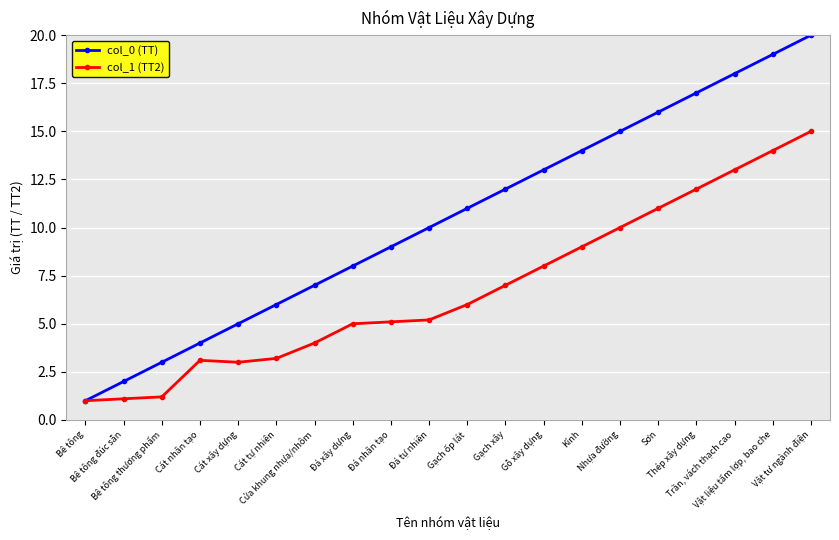

What is the label of the 11th point from the right?

Đá tự nhiên